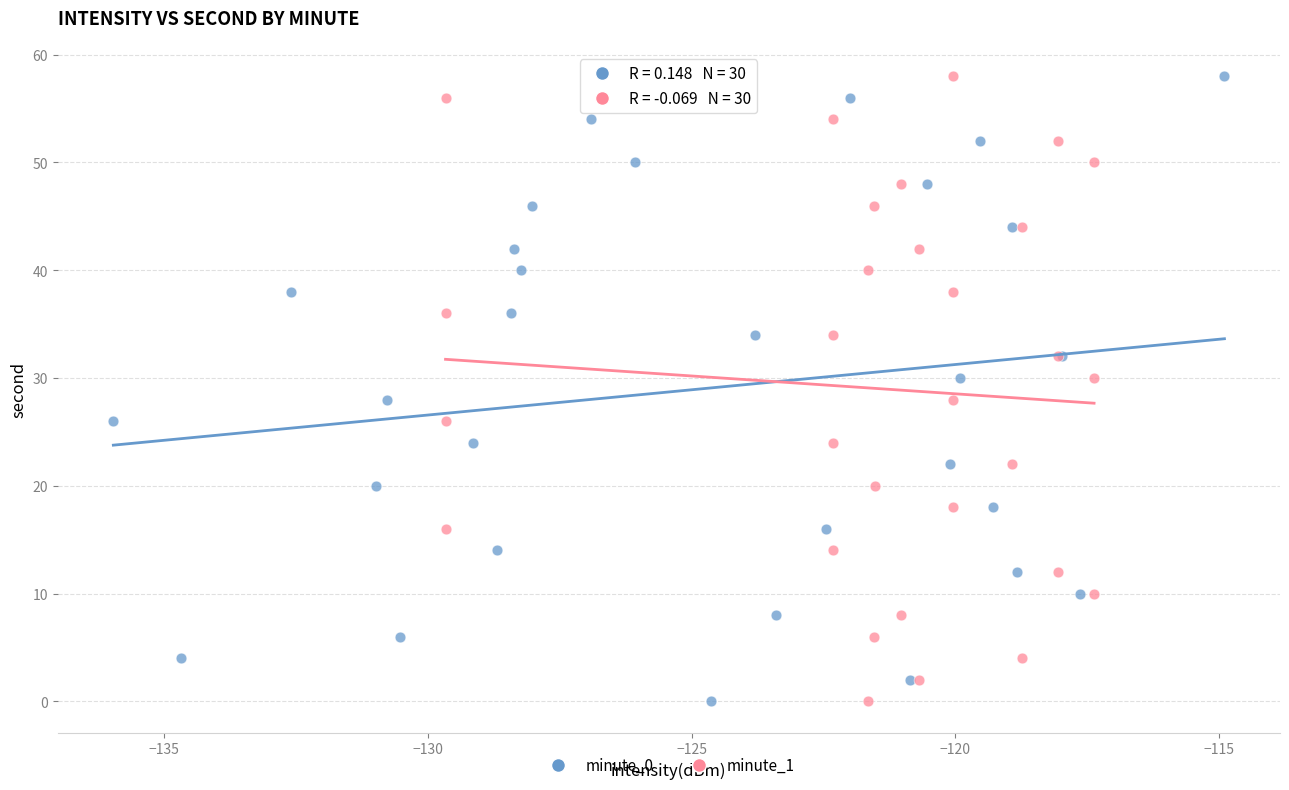

What are all the series names shown in the legend?

minute_0, minute_1